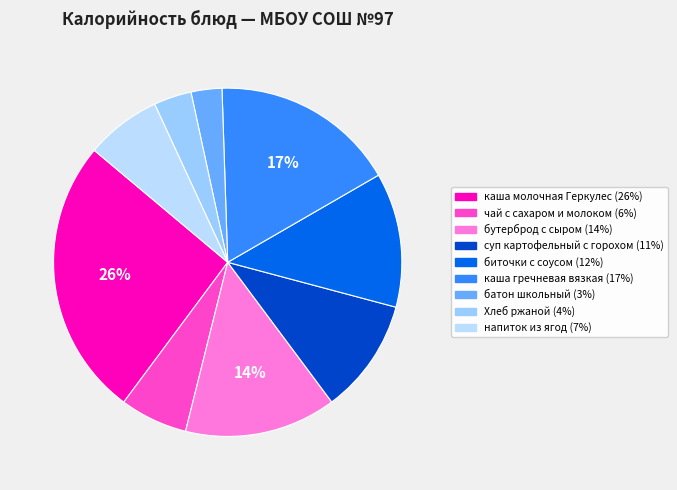

To the nearest percent, what is the combined percentage of каша гречневая вязкая and суп картофельный с горохом?

28%